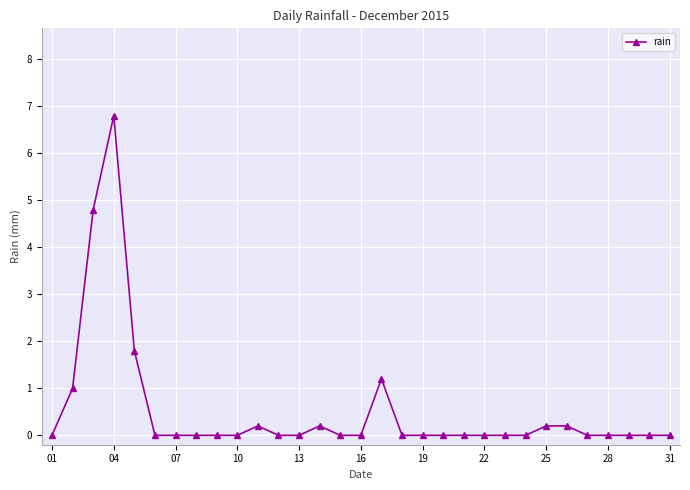

What is the maximum value shown in the chart?

6.8